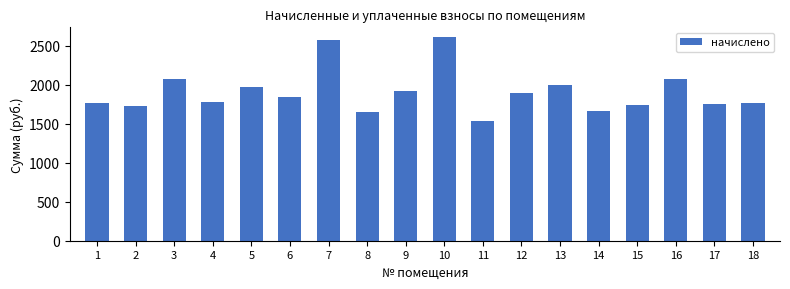

What is the maximum value shown in the chart?

2604.1